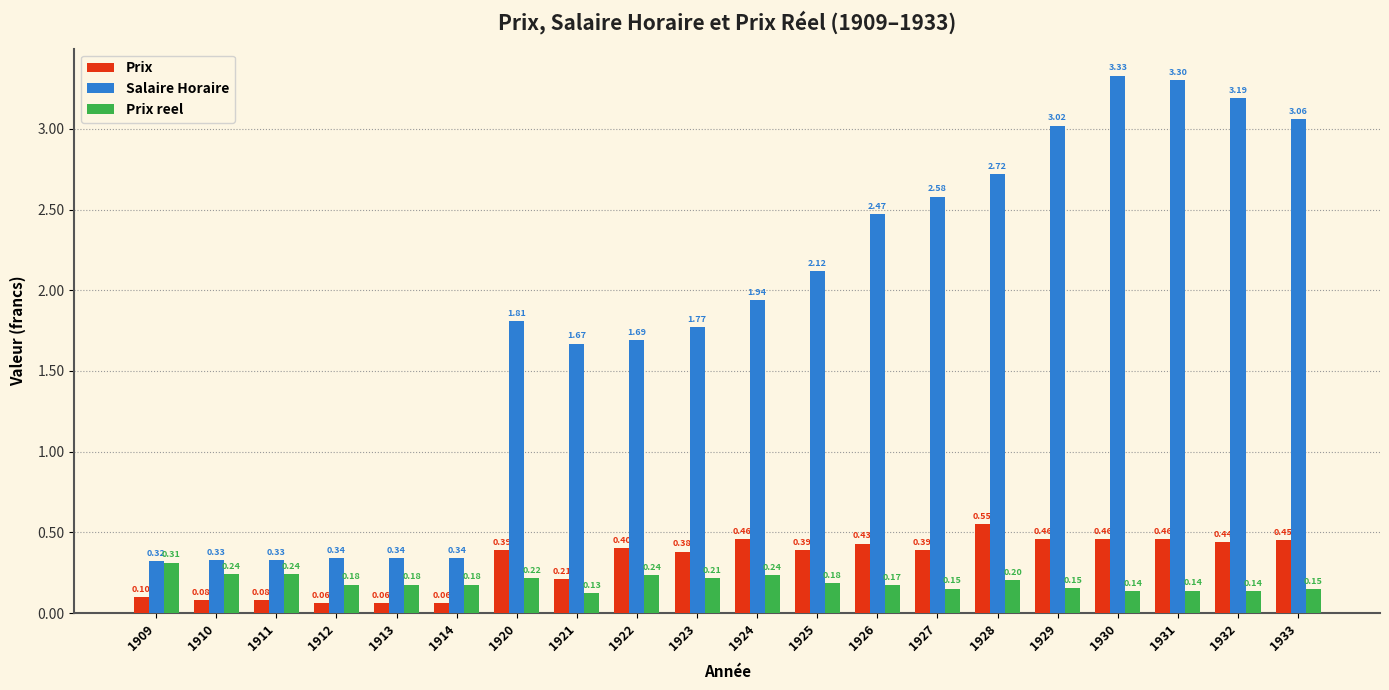

At 1927, list the series in order from largest to smallest.

Salaire Horaire, Prix, Prix reel